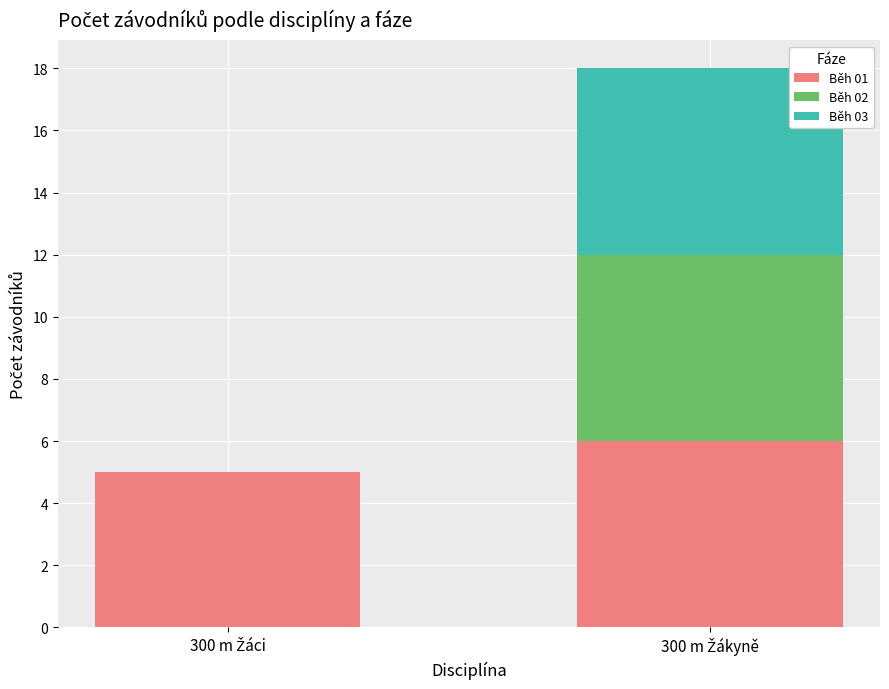

Does the chart contain stacked bars?

Yes